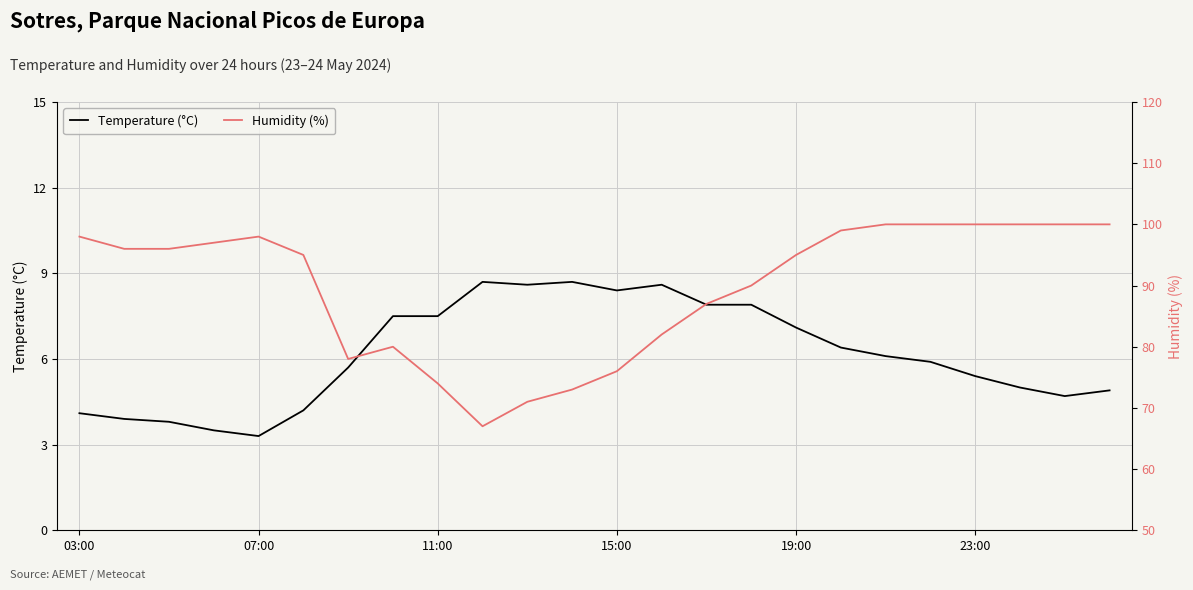

True or false: Humidity (%) and Temperature (°C) intersect in this chart.

False